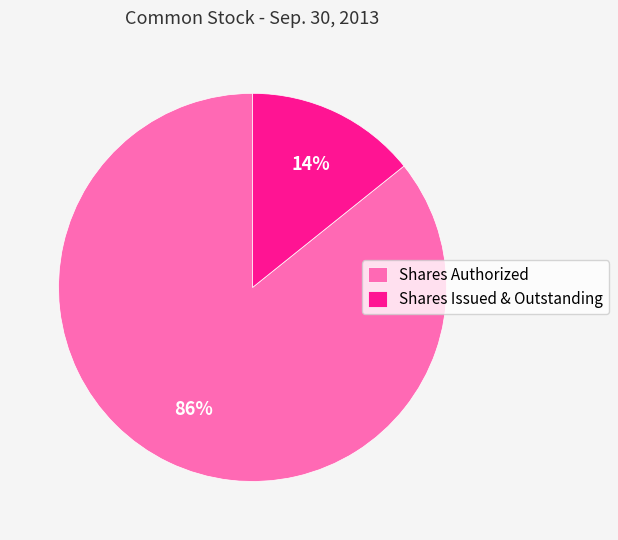

To the nearest percent, what is the difference between the largest and smallest slice percentages?

72%